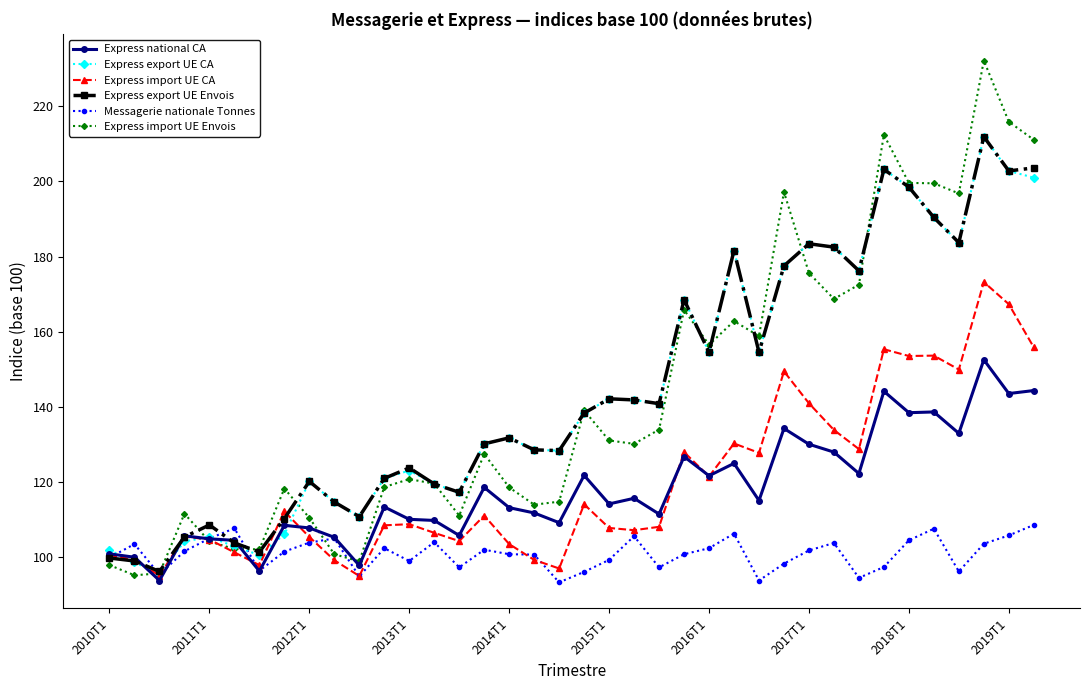

Which series has the widest spread of values?

Express import UE Envois